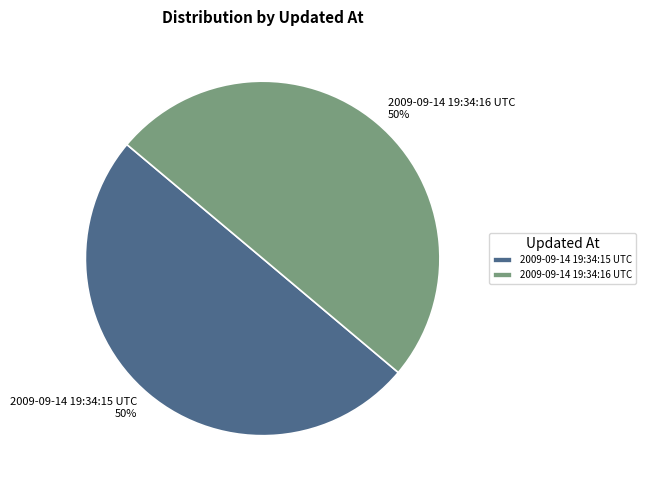

What percentage is the 2009-09-14 19:34:15 UTC slice, to the nearest percent?

50%